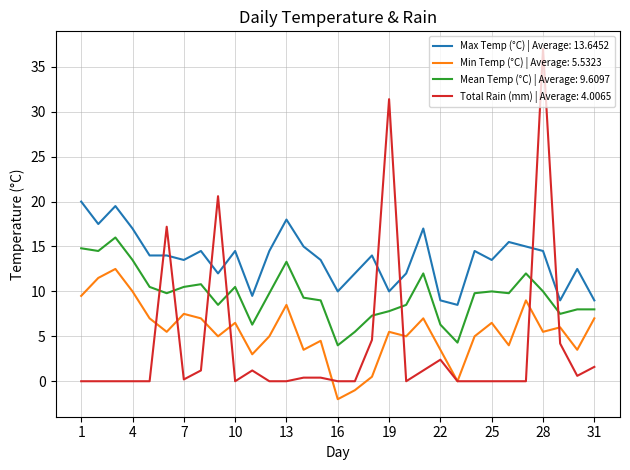

At how many categories does at least one series exceed 28?

2